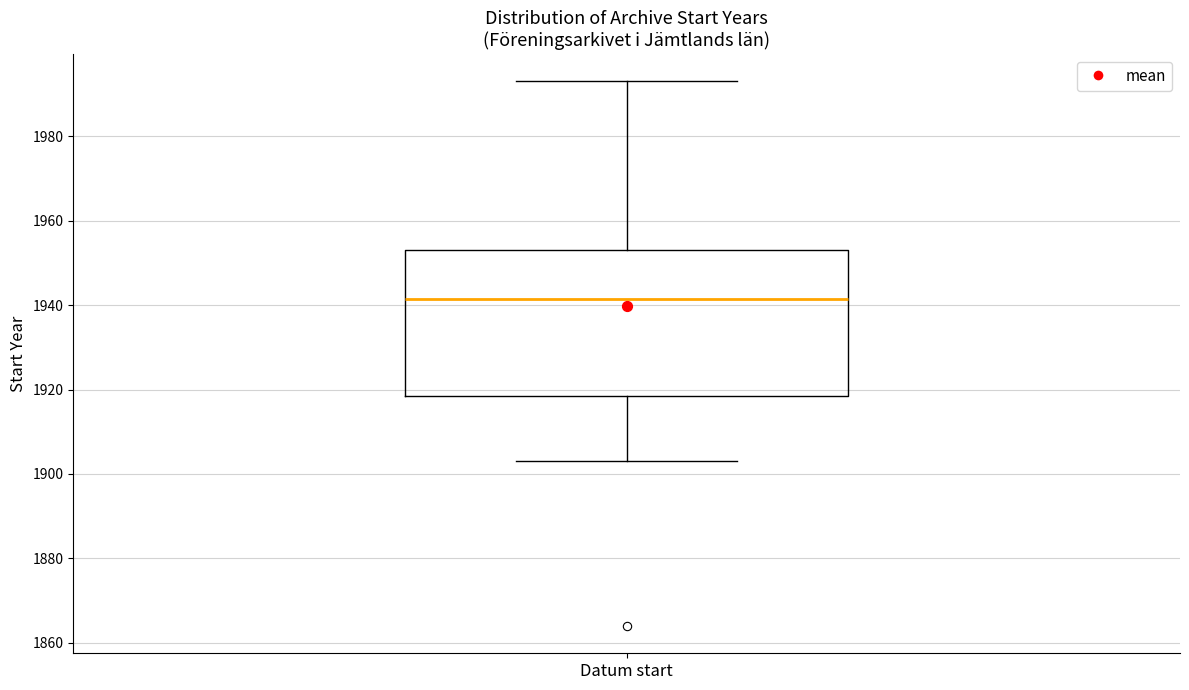

Where is the upper edge of the box for Datum start on the y-axis? The values are not printed on the chart, so give them approximately, as read against the axis.

1954